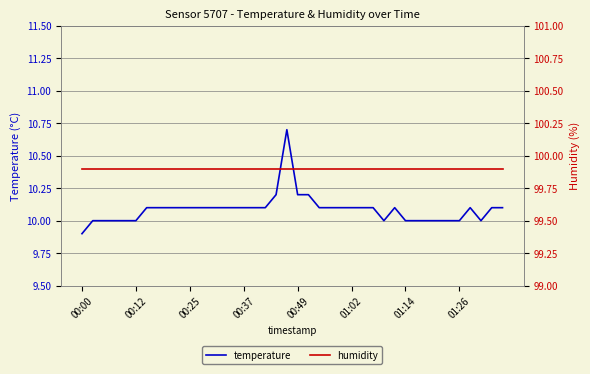

How many interior local valleys does the temperature series have?

2